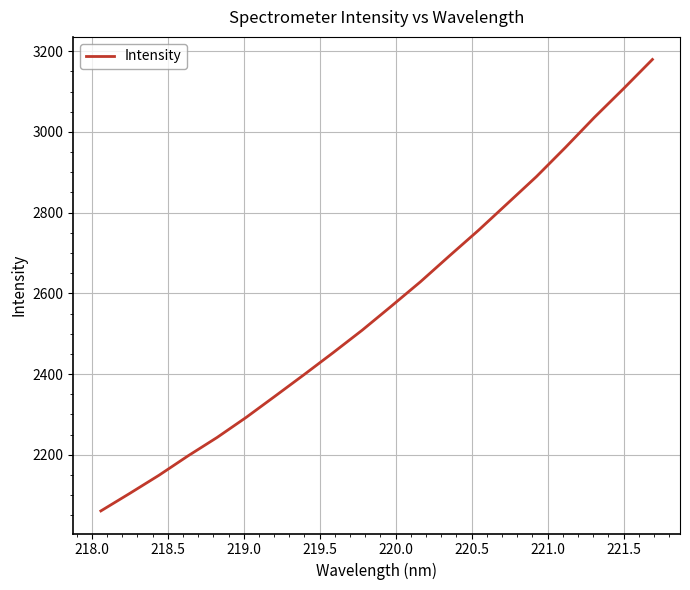

What is the greatest value displayed?

3179.7